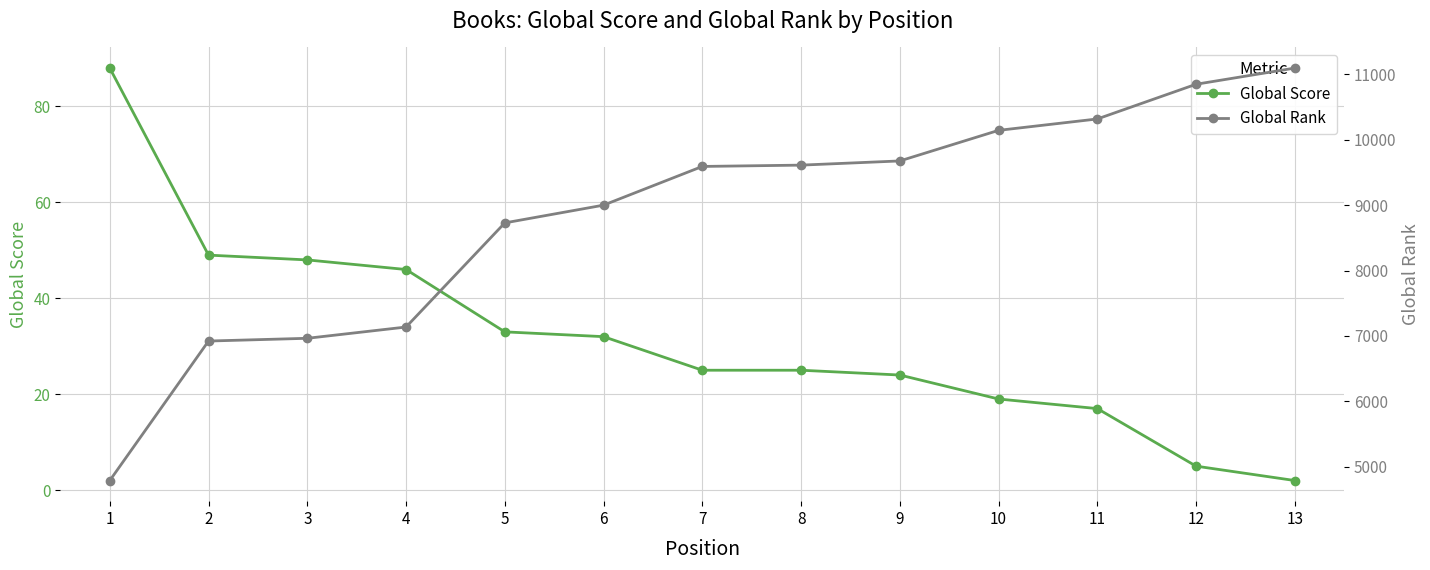

True or false: Global Rank and Global Score intersect in this chart.

False